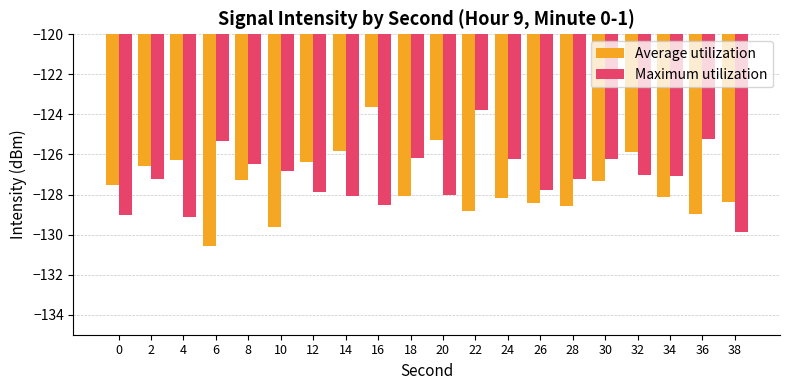

What is the approximate value of Maximum utilization at 10?

-126.8